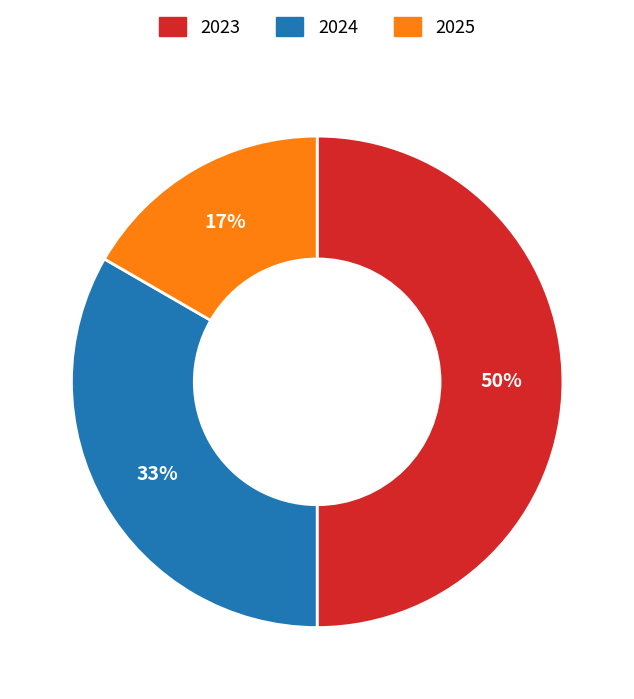

To the nearest percent, what is the average slice percentage?

33%